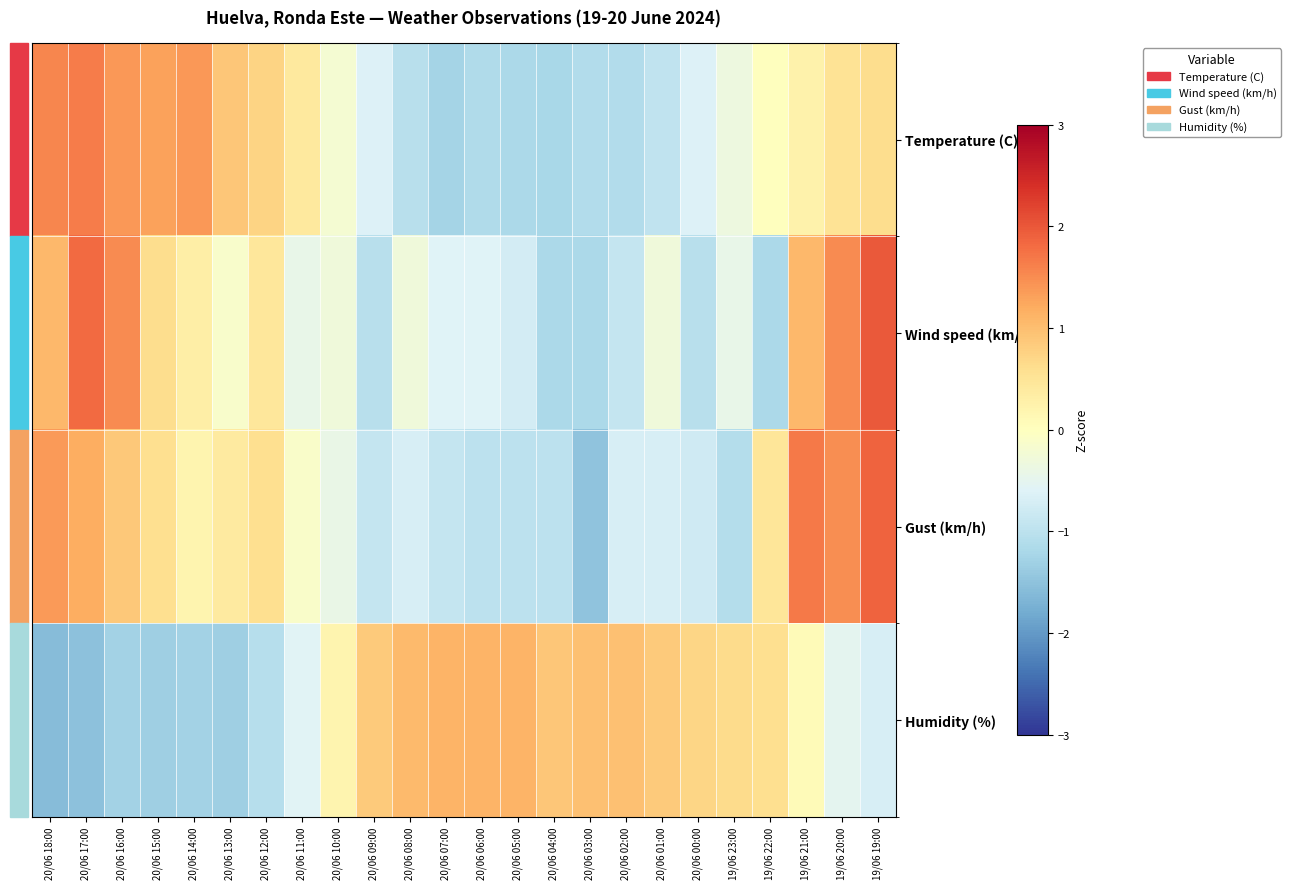

Which series has the widest spread of values?

Gust (km/h)